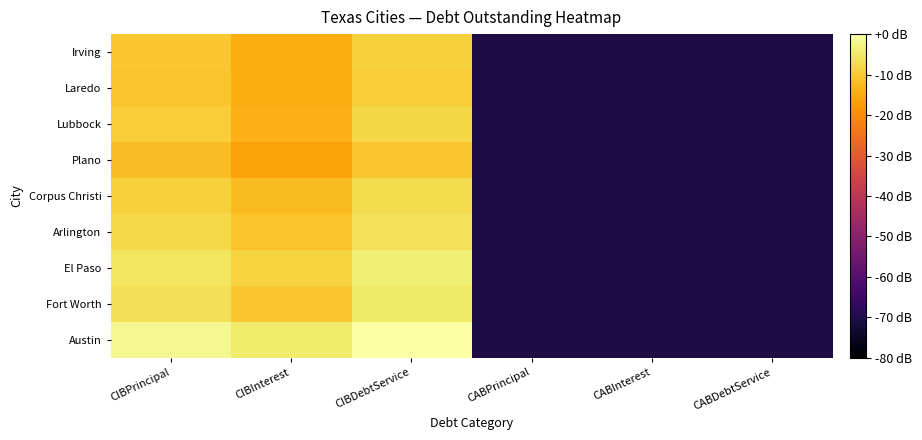

What is the smallest value displayed?

-70.5